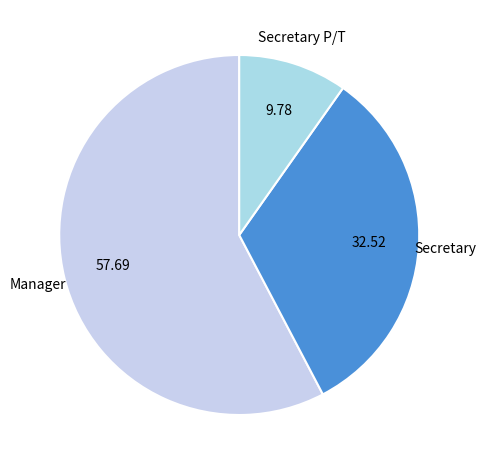

Rank the categories by value from lowest to highest.

Secretary P/T, Secretary, Manager